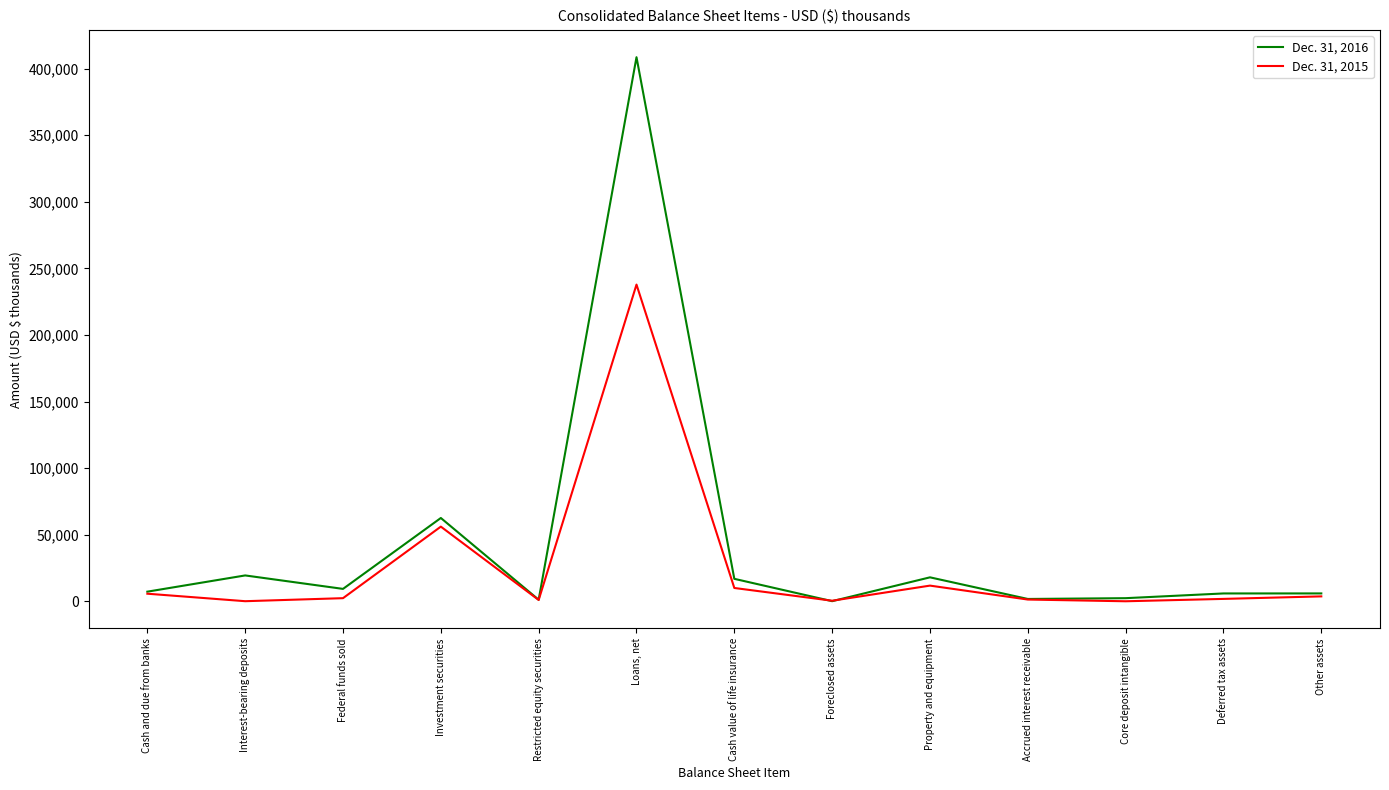

At which label does Dec. 31, 2015 reach its peak?

Loans, net